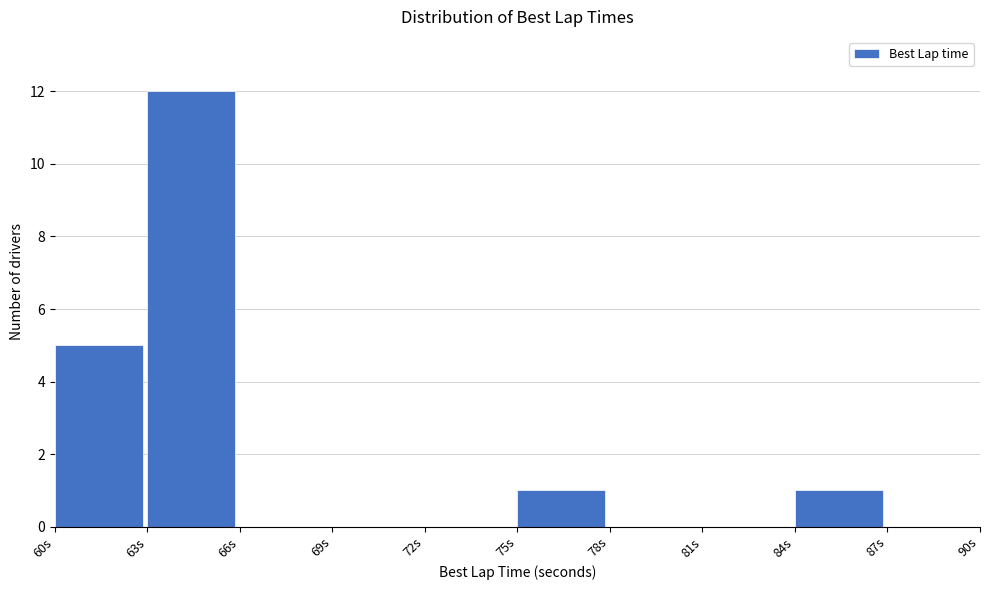

Reading left to right, transcribe this chart: for each bar, give the range it covers on the x-axis and its height. The values are not printed on the chart, so give them approximately, as read against the axis.

60 to 63: 5
63 to 66: 12
66 to 69: 0
69 to 72: 0
72 to 75: 0
75 to 78: 1
78 to 81: 0
81 to 84: 0
84 to 87: 1
87 to 90: 0